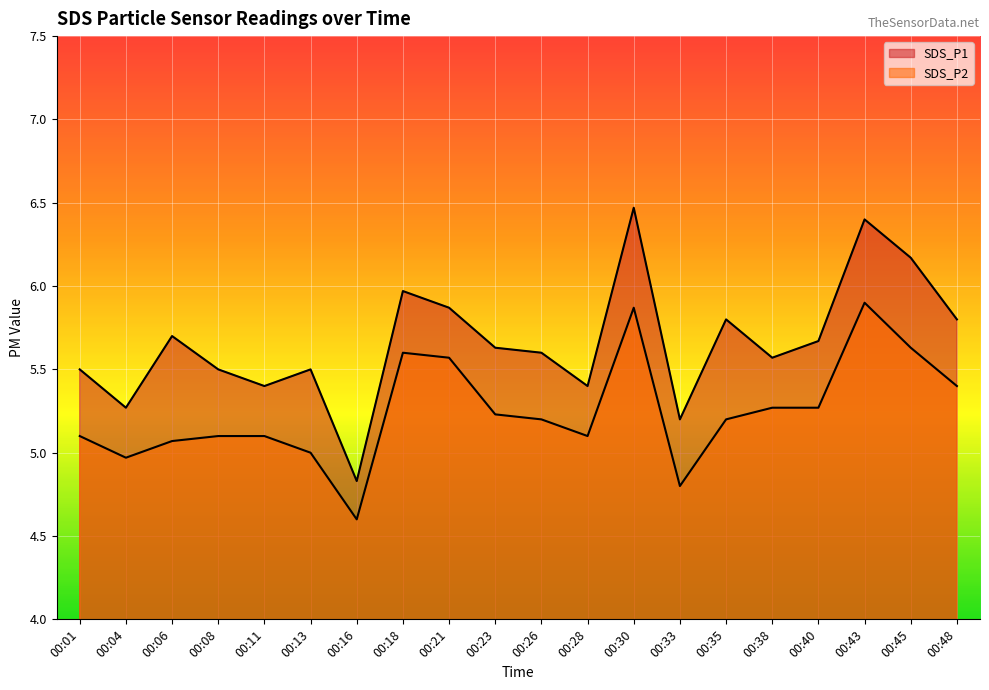

At how many categories does at least one series exceed 5?

19